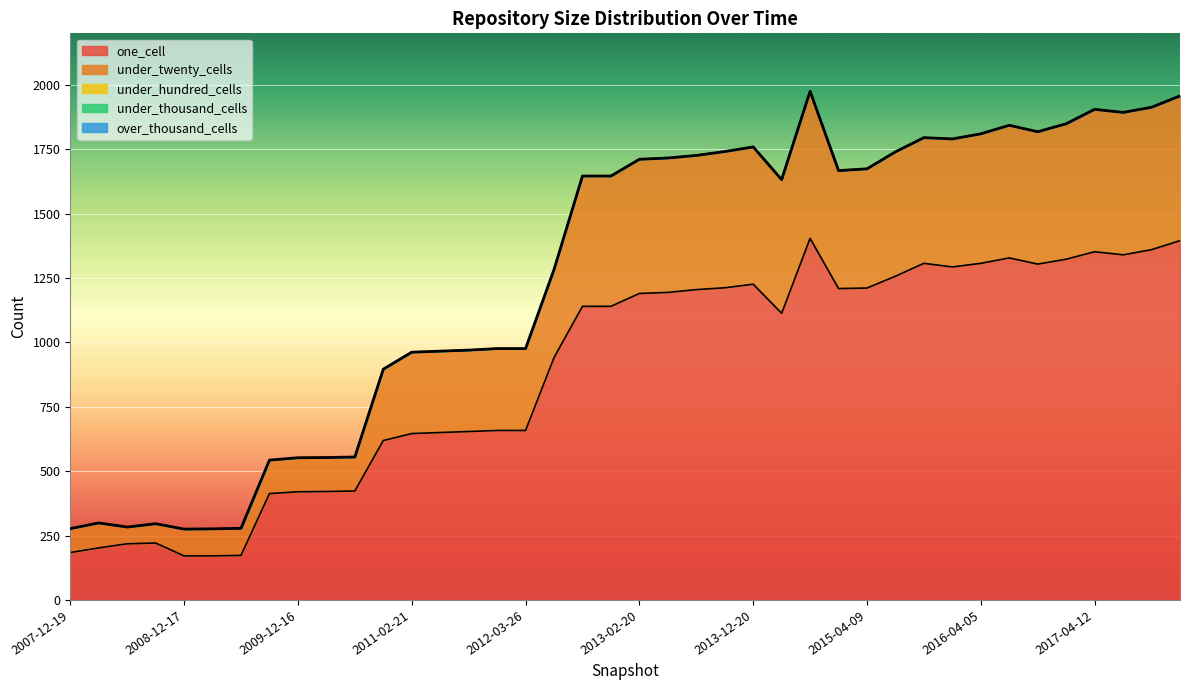

How many lines are shown in the chart?

5